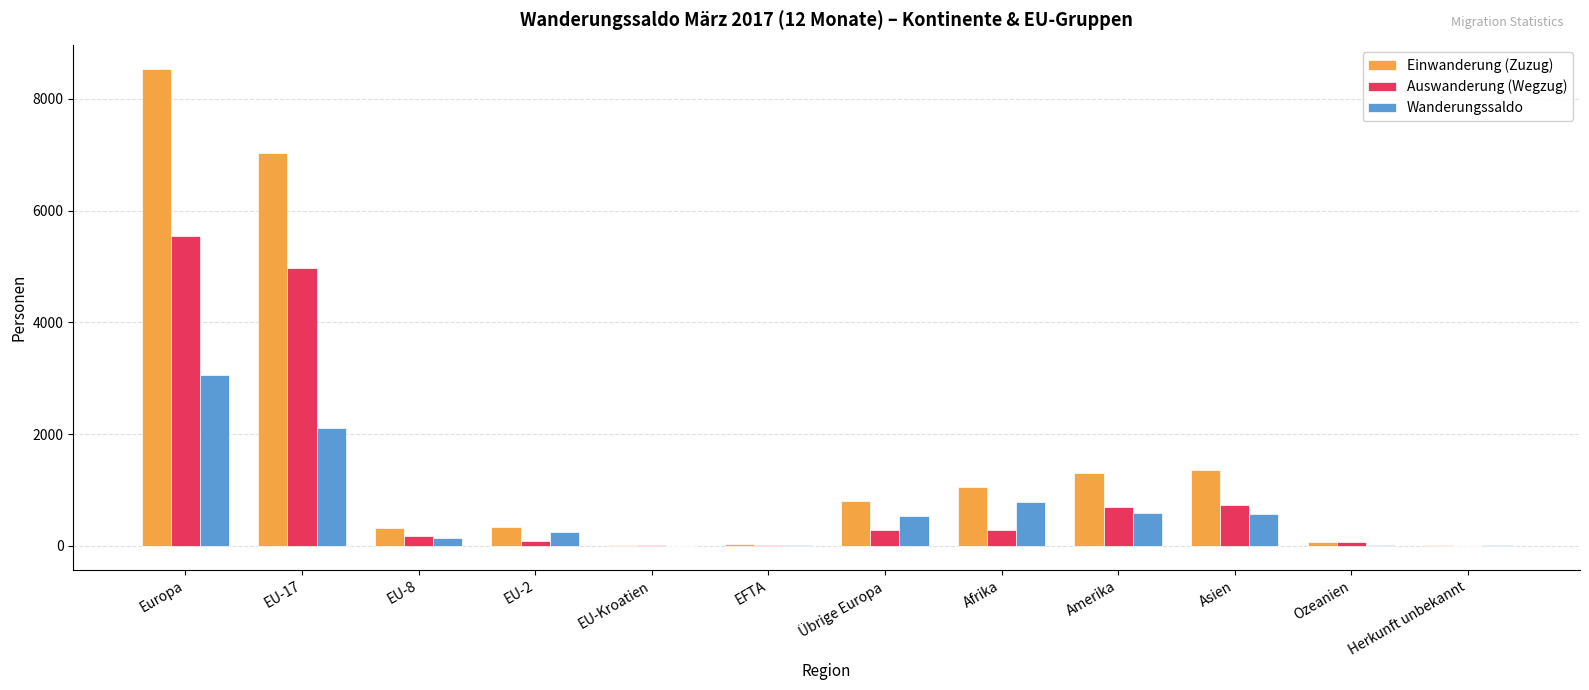

At which label does Auswanderung (Wegzug) reach its peak?

Europa